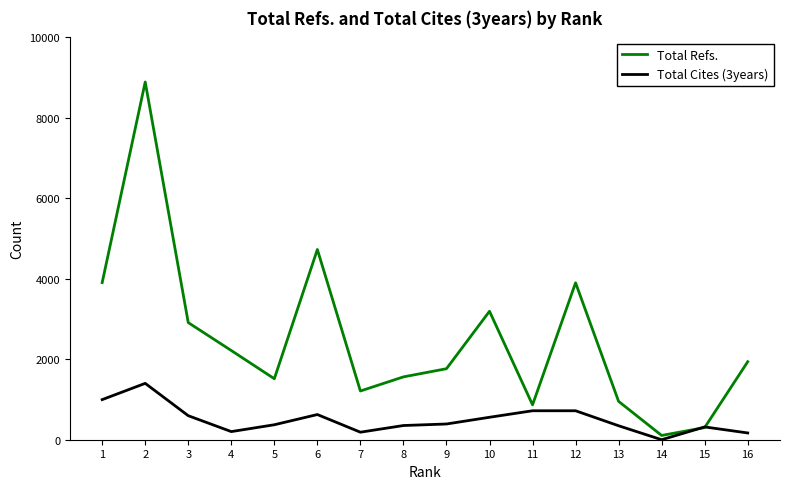

At which label does Total Cites (3years) first exceed 391?

1